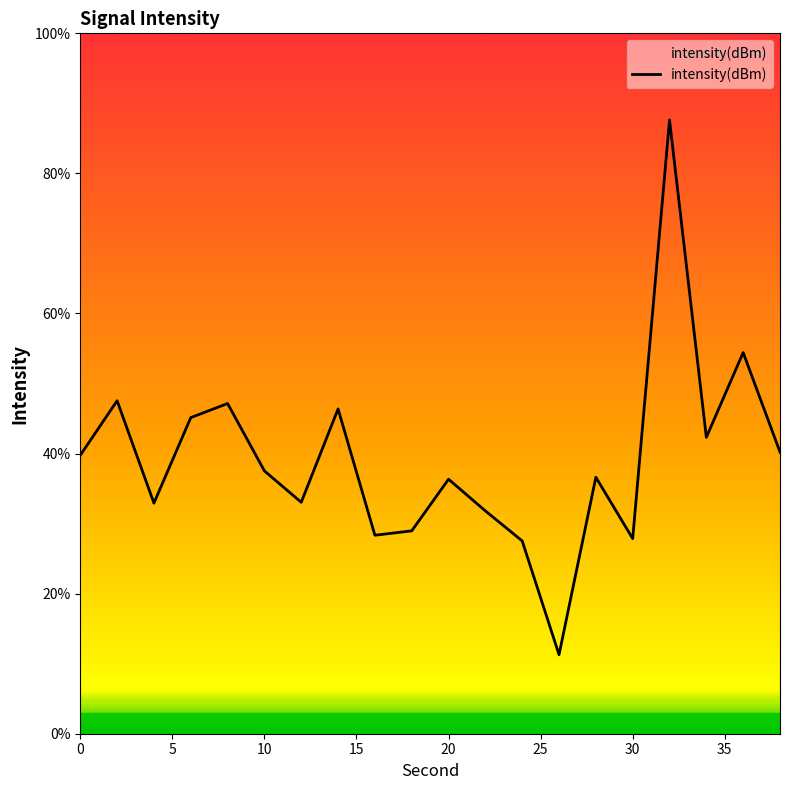

What is the difference between the maximum and minimum values?

76.4